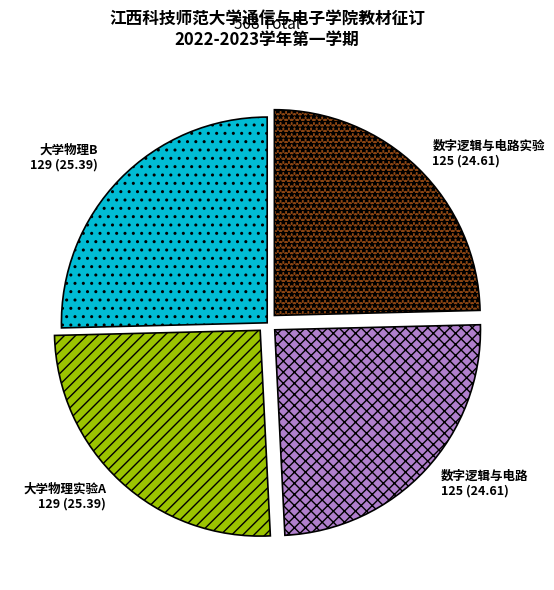

Is 大学物理B the majority of the pie?

No